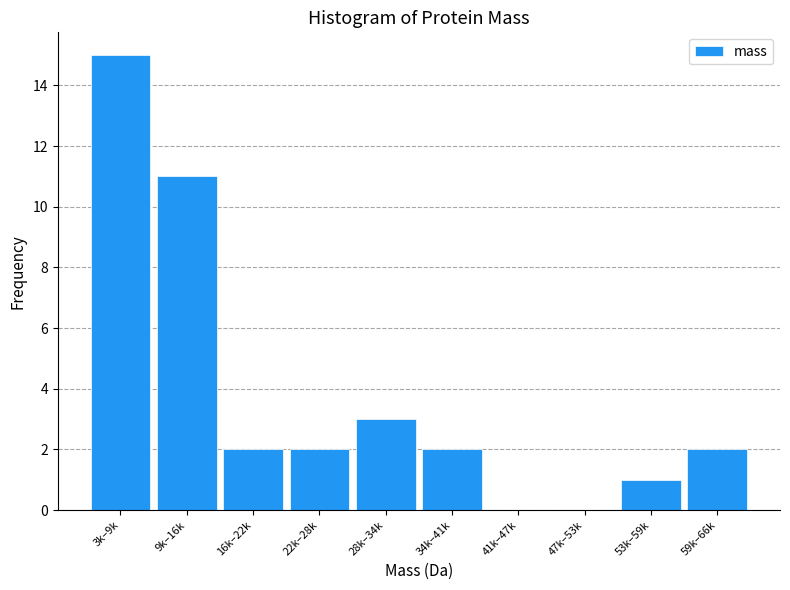

Reading left to right, what are all the values shown in this chart?

3k–9k=15	9k–16k=11	16k–22k=2	22k–28k=2	28k–34k=3	34k–41k=2	41k–47k=0	47k–53k=0	53k–59k=1	59k–66k=2